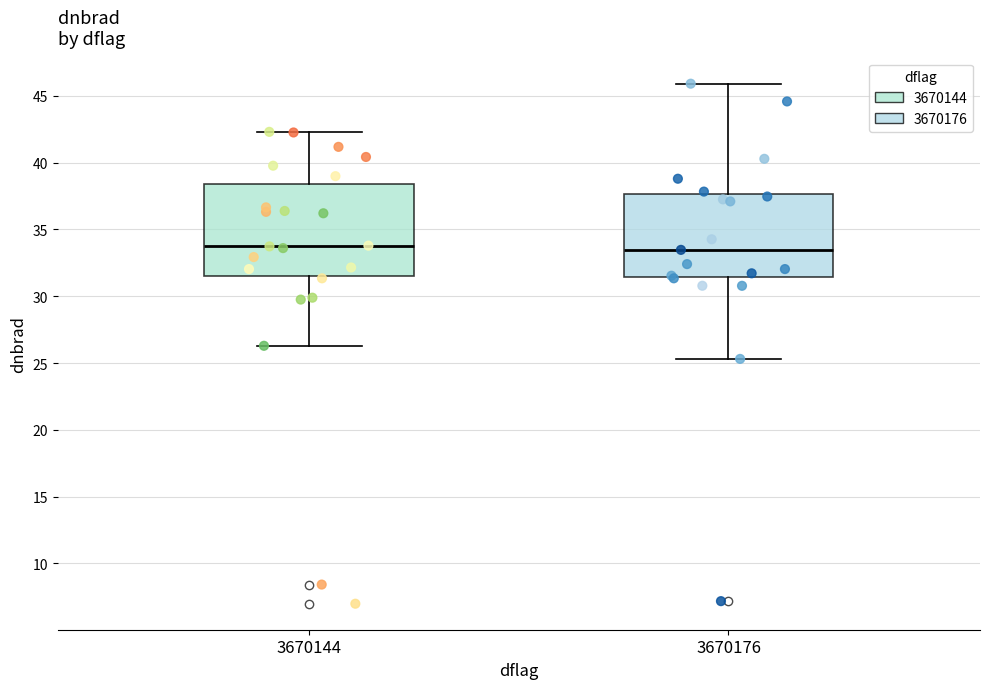

Reading left to right, read every box against the y-axis: the position of its median line, the range the box covers, and the ends of its whiskers. The values are not printed on the chart, so give them approximately, as read against the axis.

3670144: median 34.0, box 31.5 to 38.5, whiskers 26.5 to 42.5
3670176: median 33.5, box 31.5 to 37.5, whiskers 25.5 to 46.0